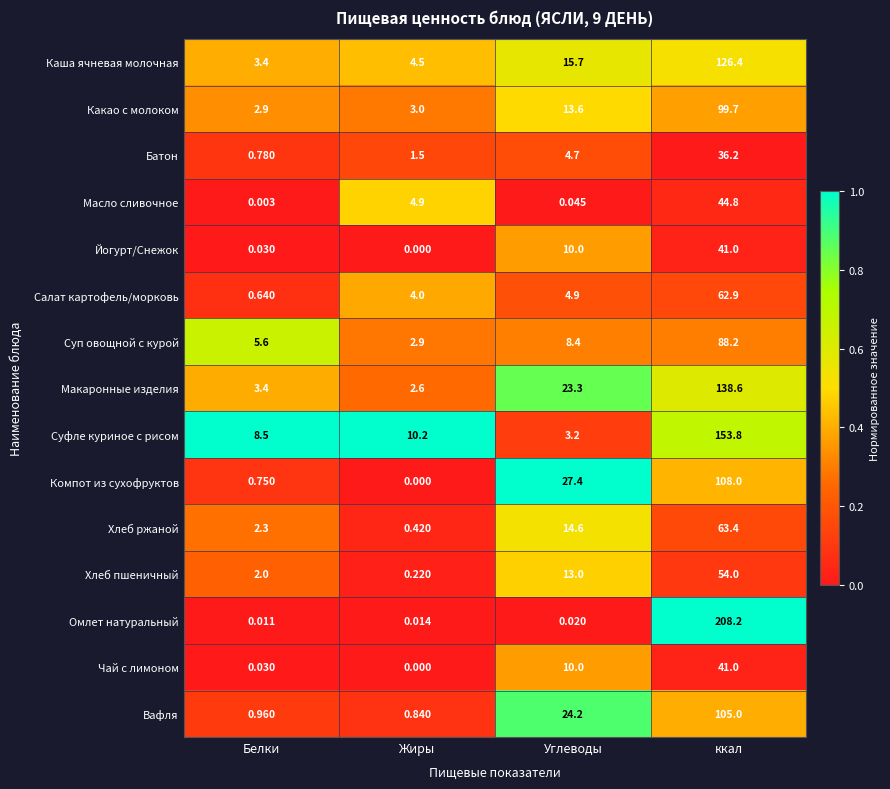

Which label corresponds to the largest value in the chart?

ккал